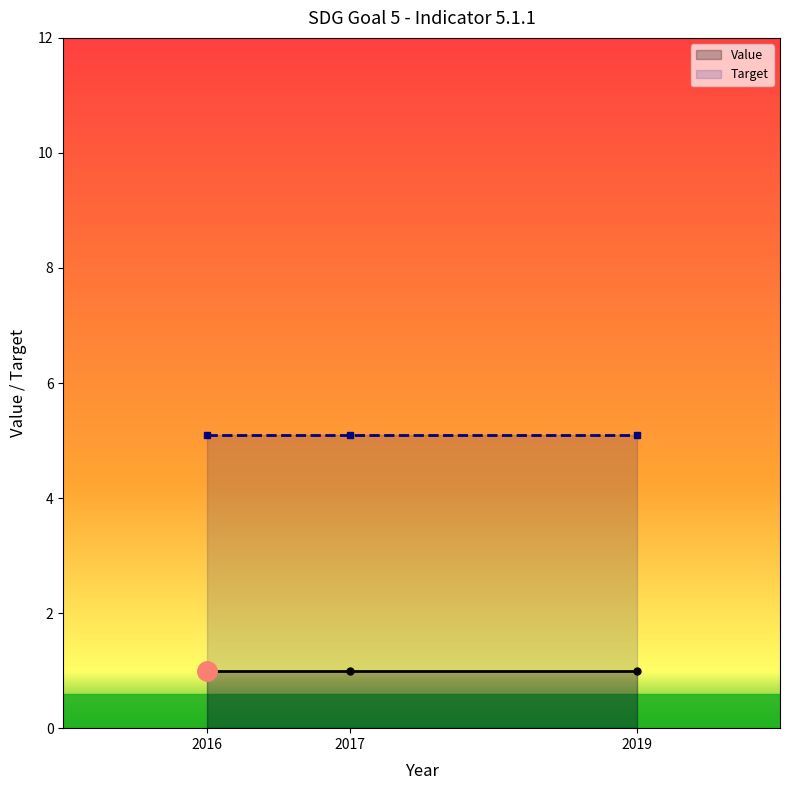

The Value series shows 1.3 at 2016. True or false?

False